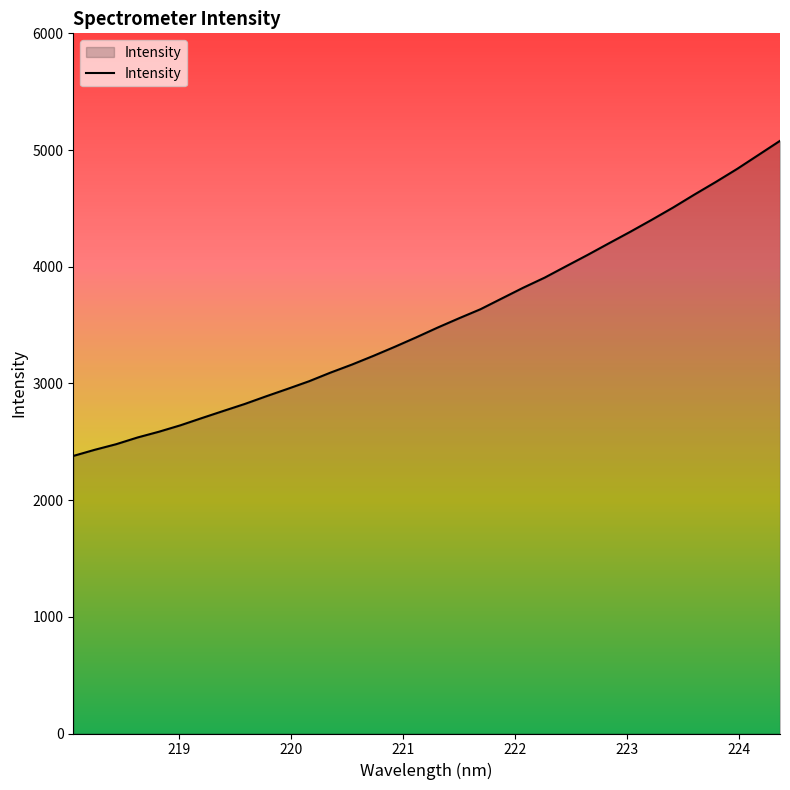

What is the minimum value shown in the chart?

2378.5